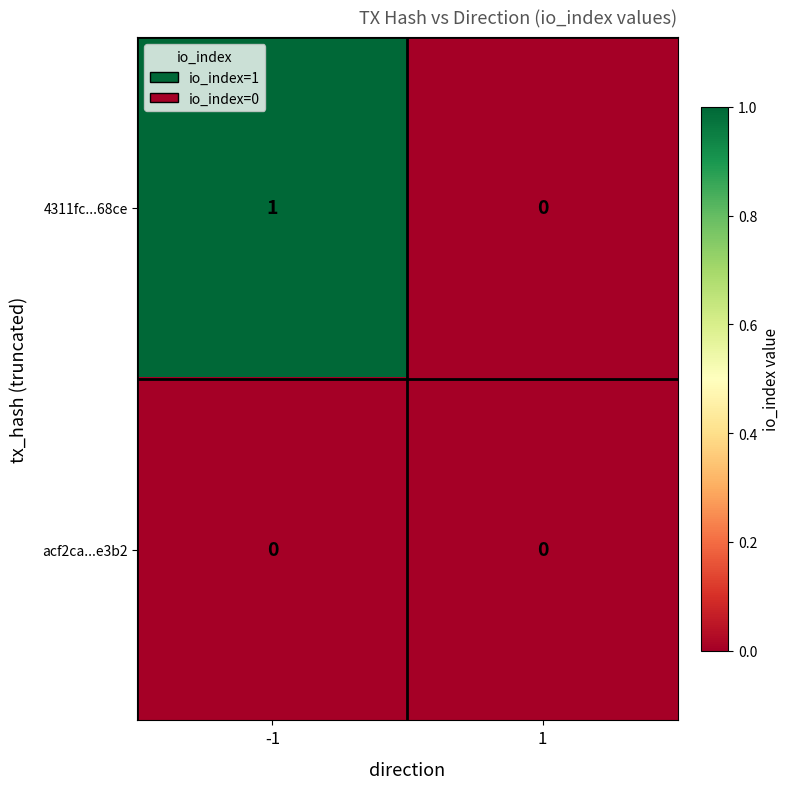

Which series has the largest total across all categories?

4311fc...68ce